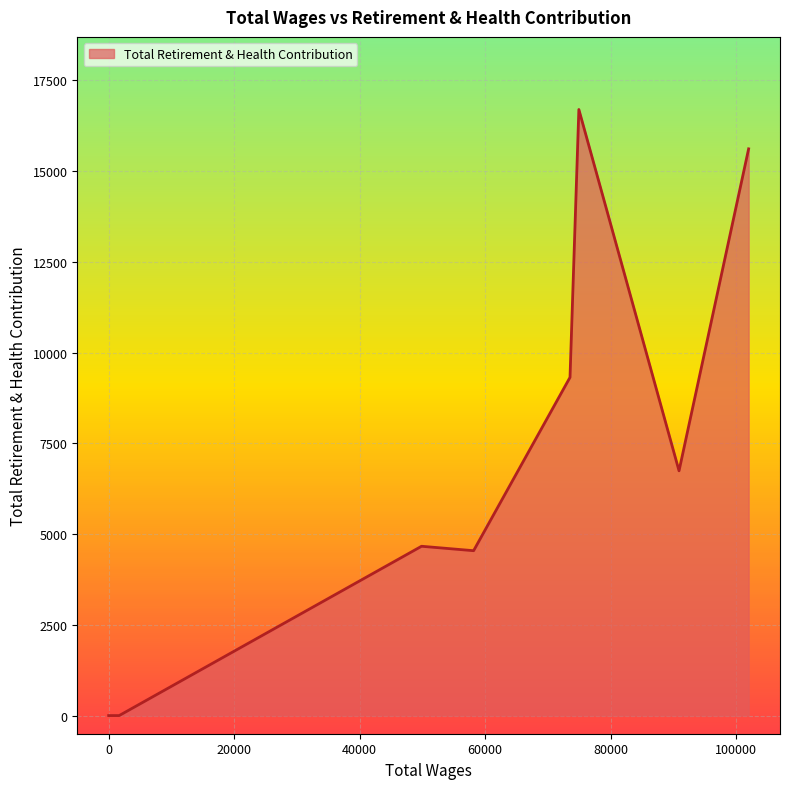

What is the difference between the maximum and minimum values?

16696